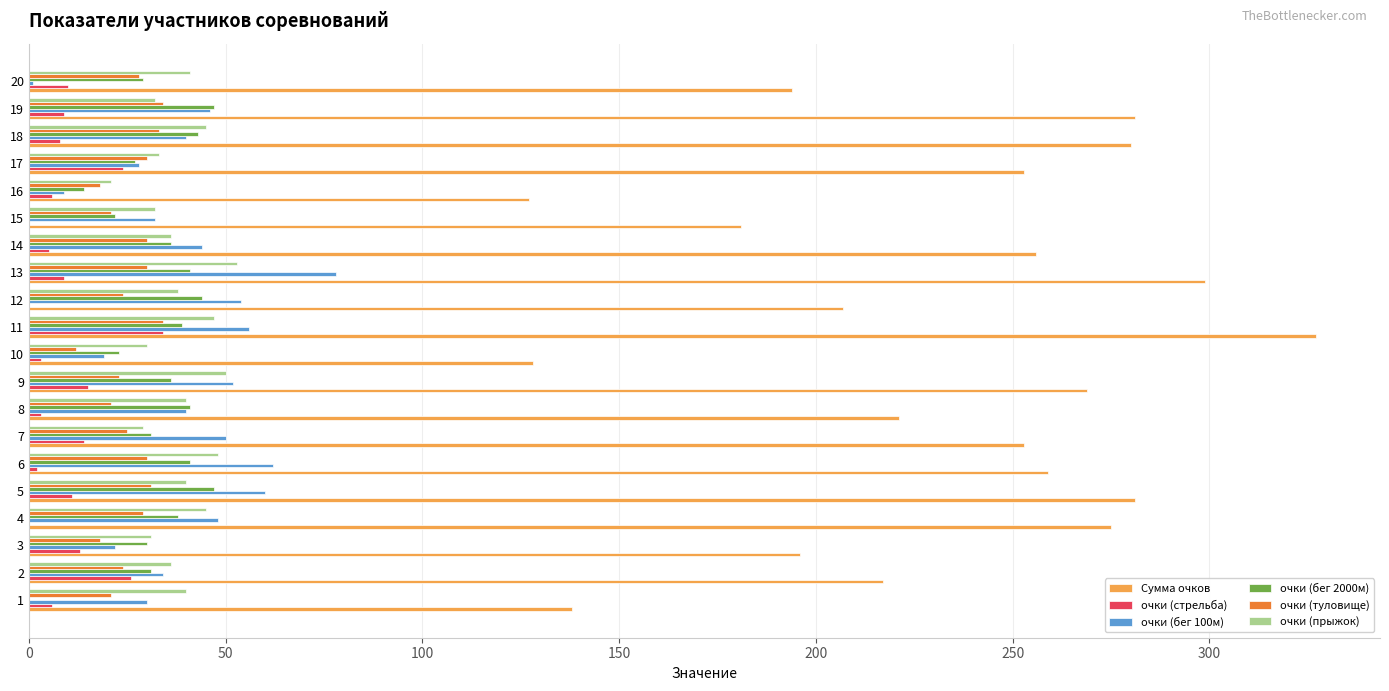

Which series changed the most between 14 and 20?

Сумма очков